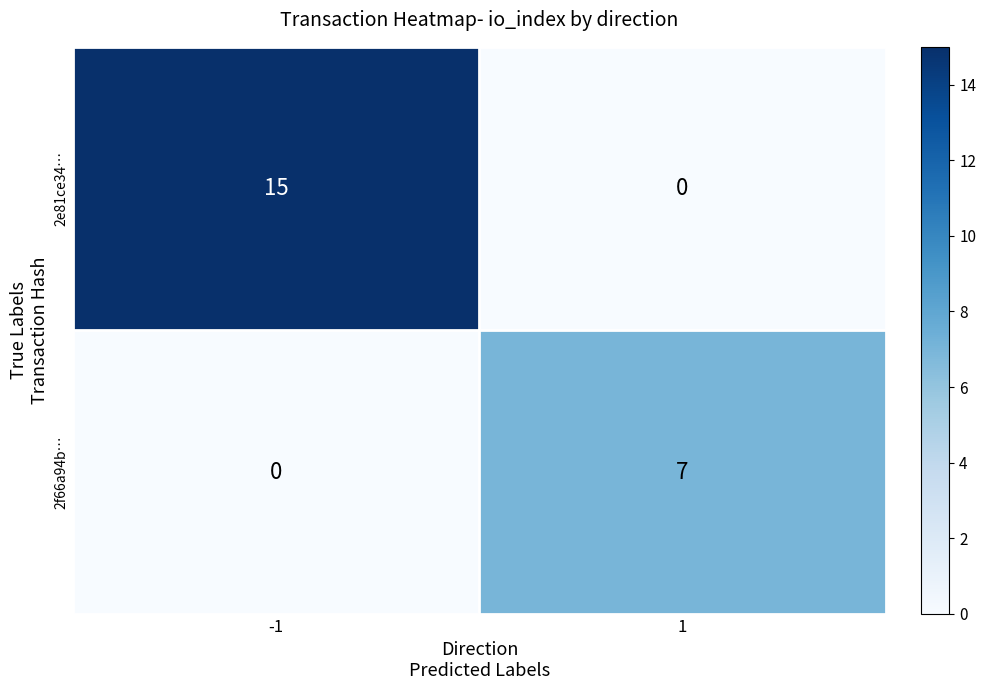

What is the total value across all series at -1?

15